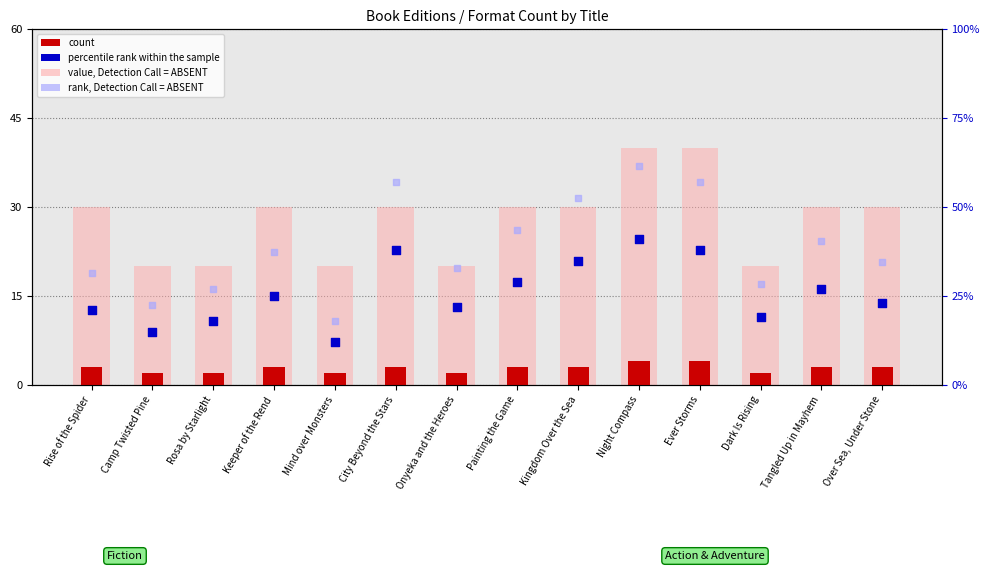

Which series has the largest Y range (max minus min)?

value, Detection Call = ABSENT